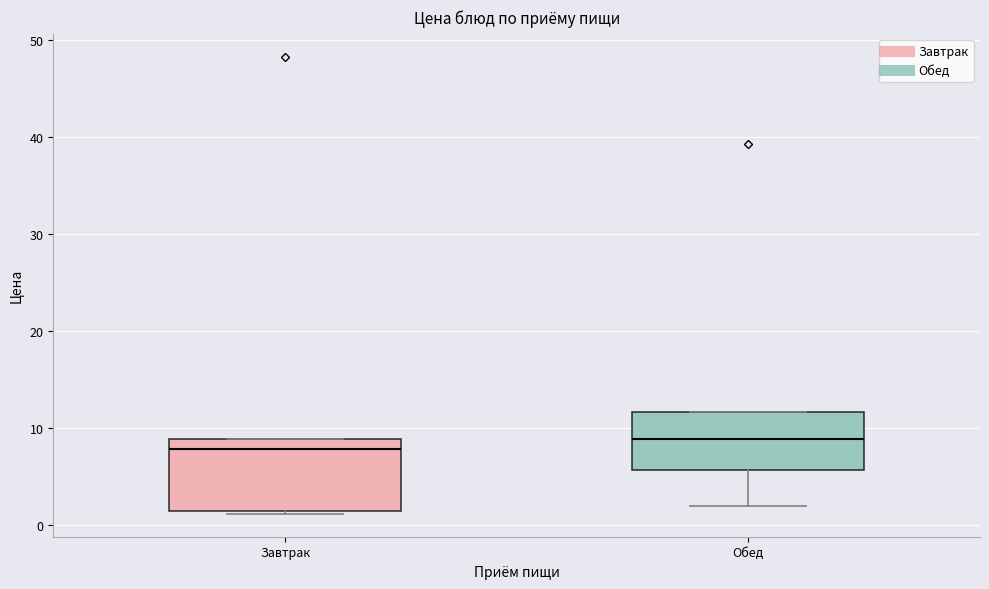

Where does the lower whisker of the box for Обед end on the y-axis? The values are not printed on the chart, so give them approximately, as read against the axis.

2